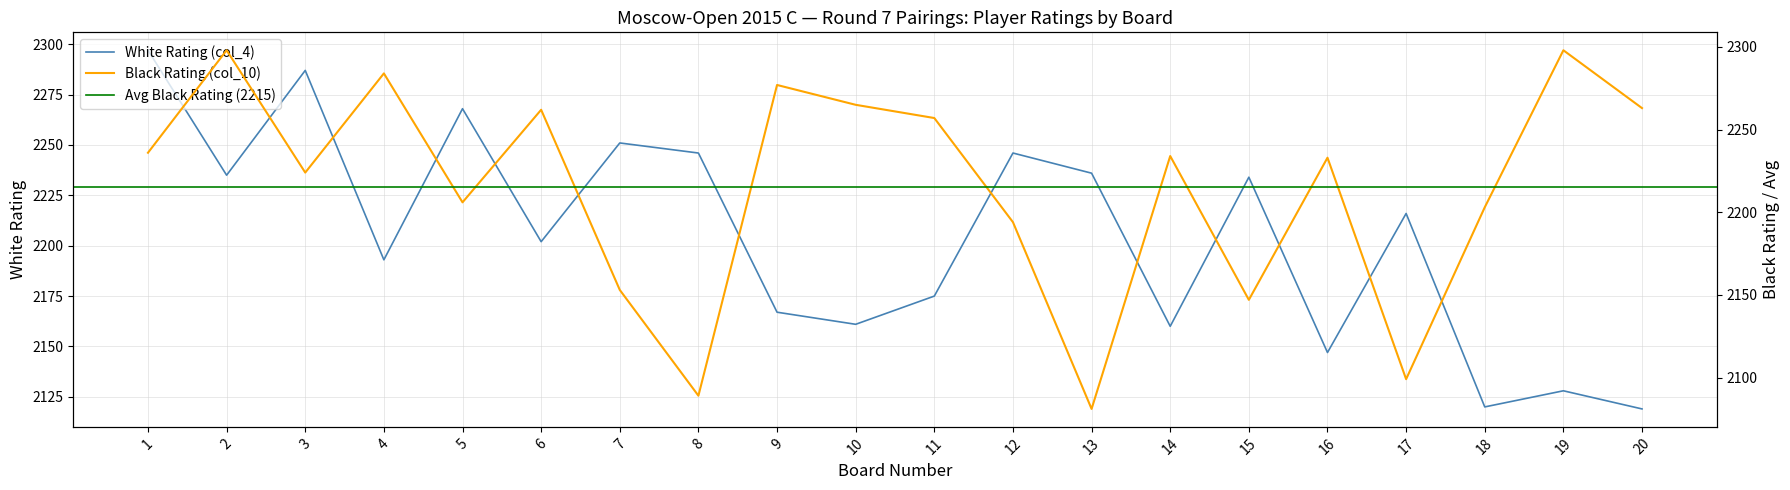

Between which two adjacent categories do White Rating (col_4) and Black Rating (col_10) first intersect?

1 and 2